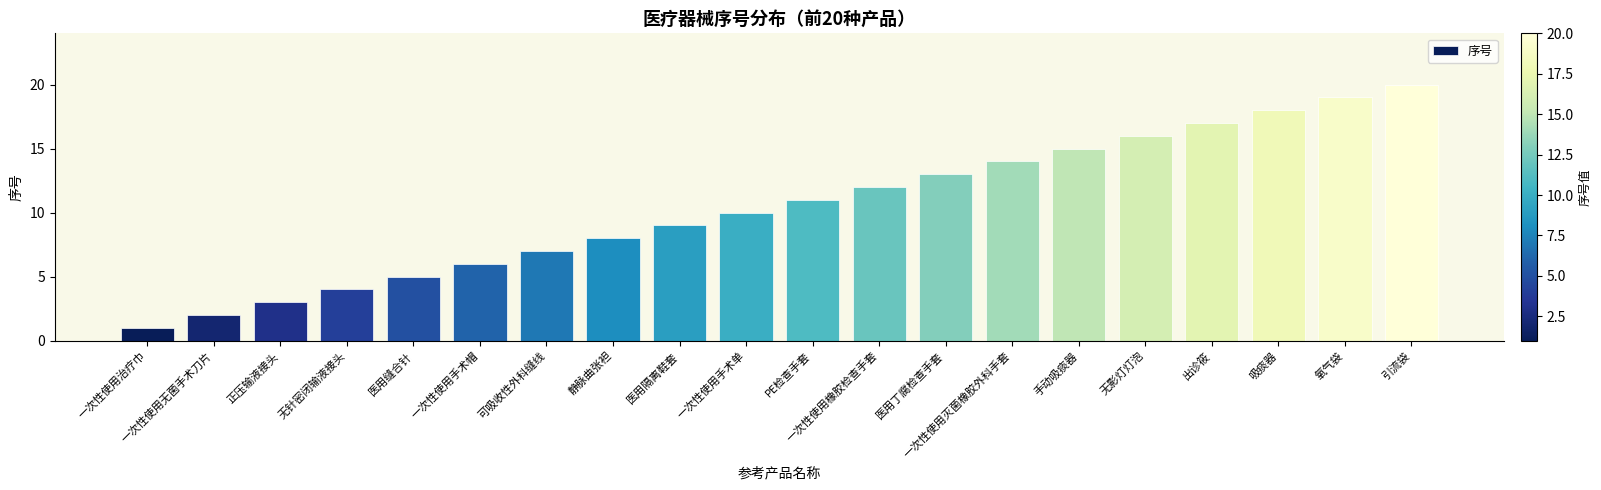

The value at 一次性使用无菌手术刀片 is 2. True or false?

True